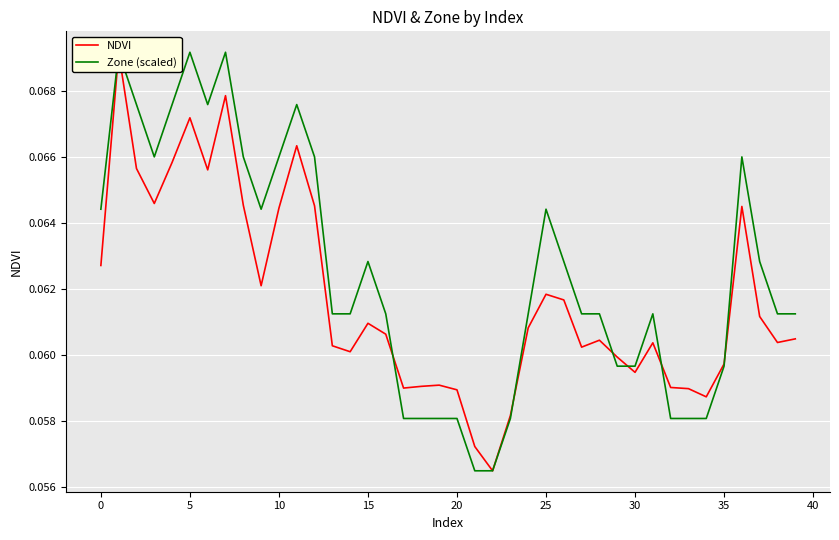

What is the minimum value shown in the chart?

0.1